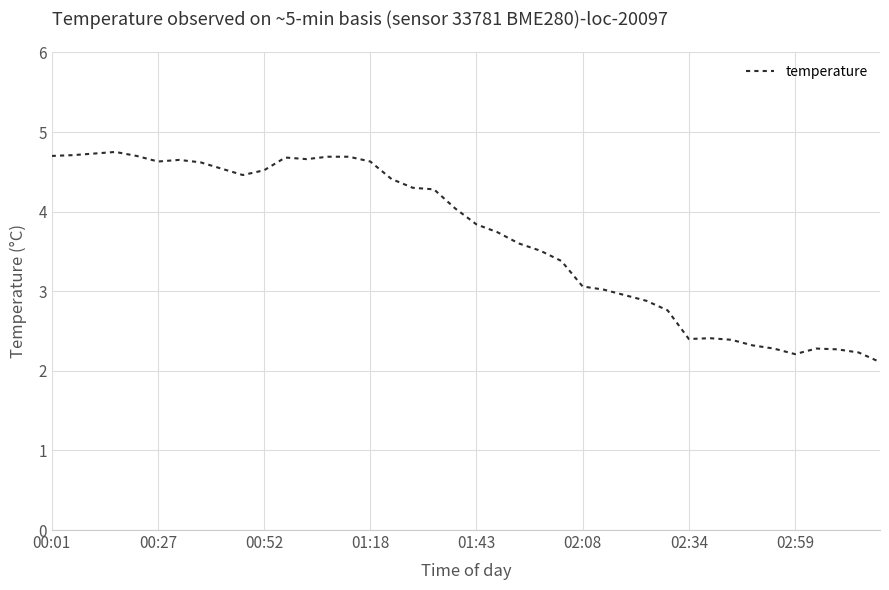

What is the difference between the maximum and minimum values?

2.6